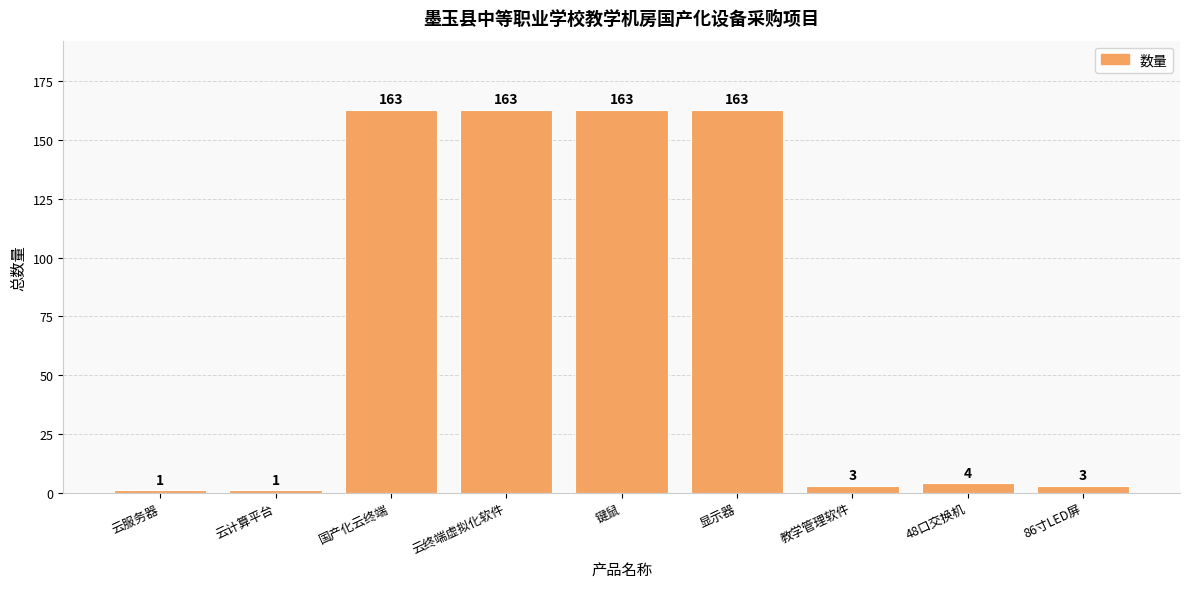

What is the label of the 5th bar from the right?

键鼠